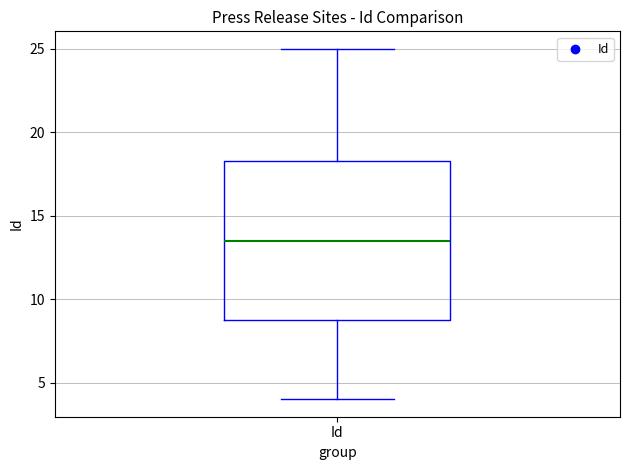

Read this box plot against the y-axis: the position of the median line, the range covered by the box, and the ends of both whiskers. The values are not printed on the chart, so give them approximately, as read against the axis.

median 13.5, box 9.0 to 18.5, whiskers 4.0 to 25.0